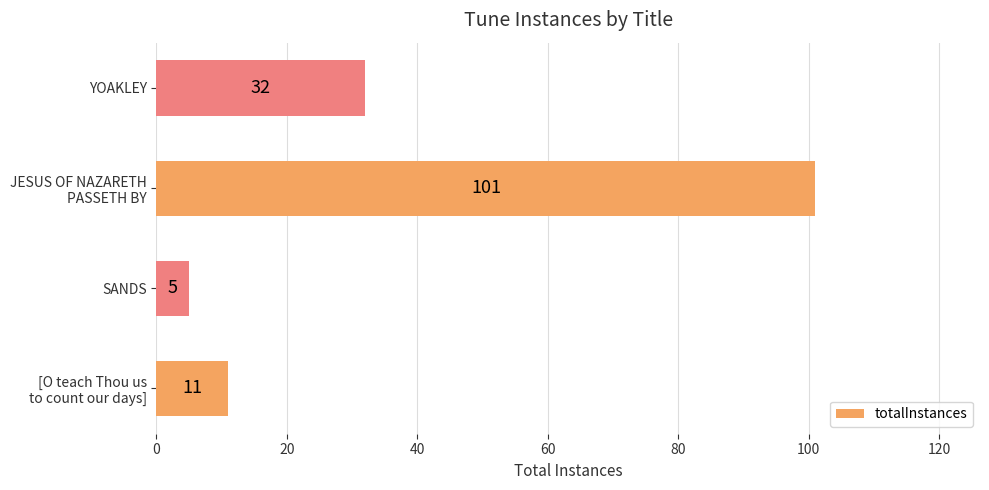

Reading top to bottom, transcribe all the data shown in this chart.

32	101	5	11